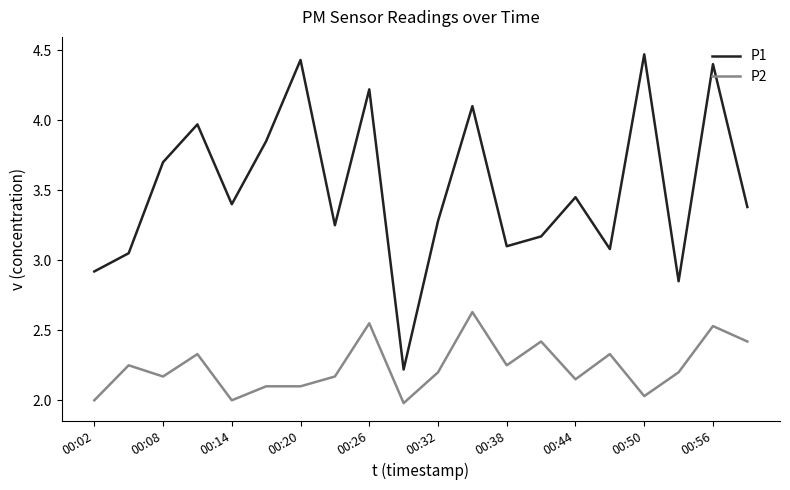

Which series has the largest range (max minus min)?

P1